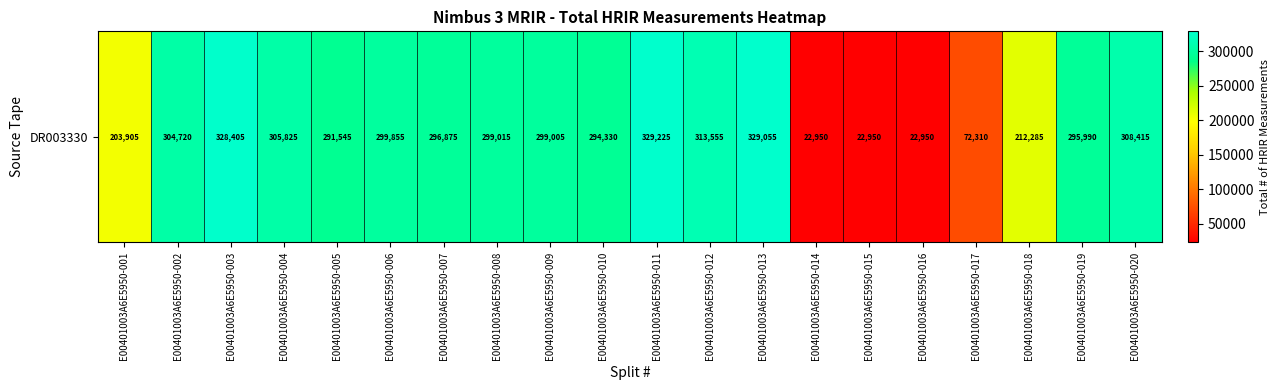

True or false: the data shows 299855 at E00401003A6E5950-006.

True